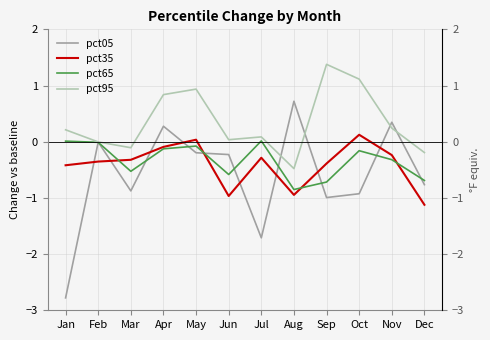

The pct65 series shows -0.0 at Feb. True or false?

False